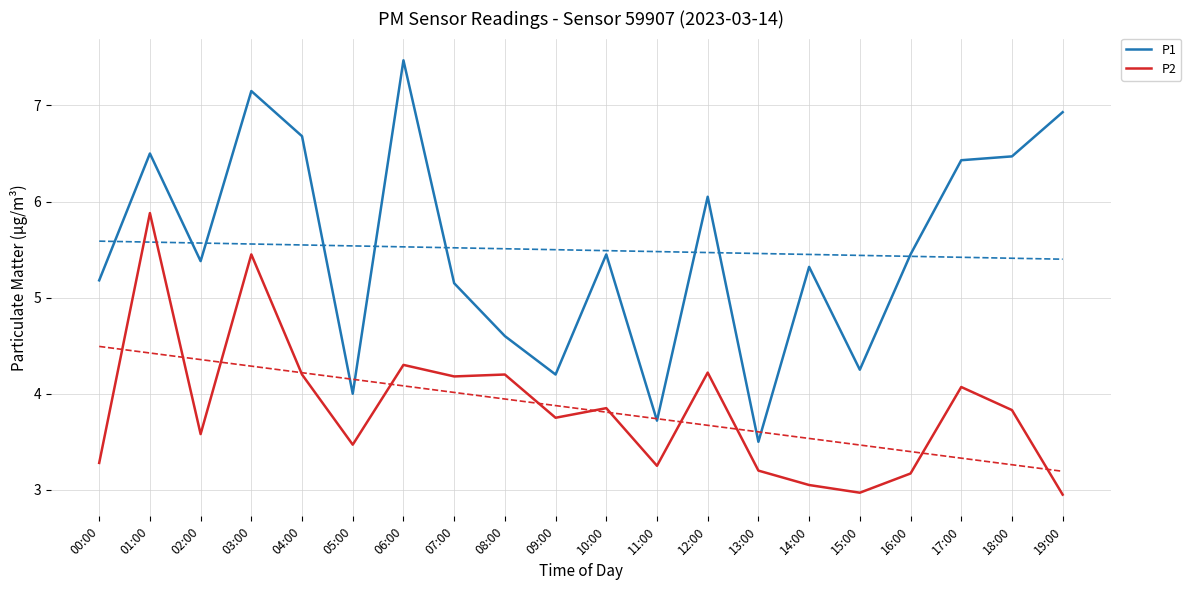

What is the label of the 4th point from the right?

16:00